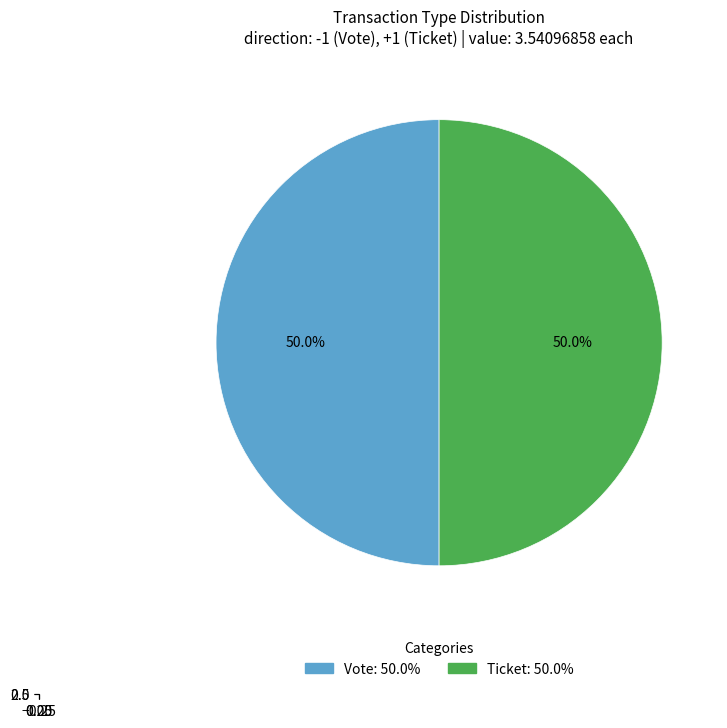

What is the largest slice in the pie chart?

Vote (io_index=1)